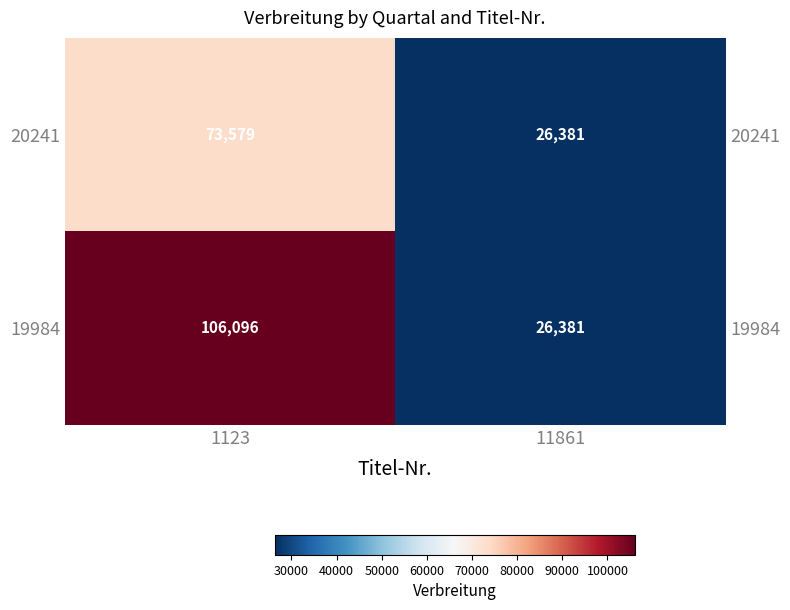

True or false: 19984 has a value of 26381 at 11861.

True